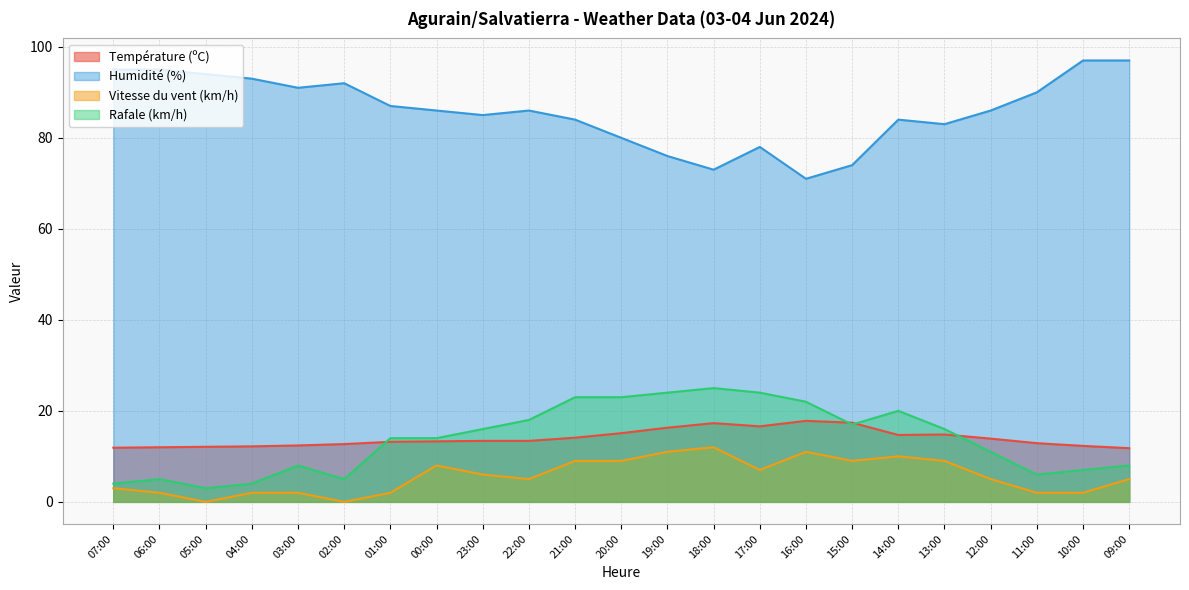

The Humidité (%) series shows 153.4 at 05:00. True or false?

False